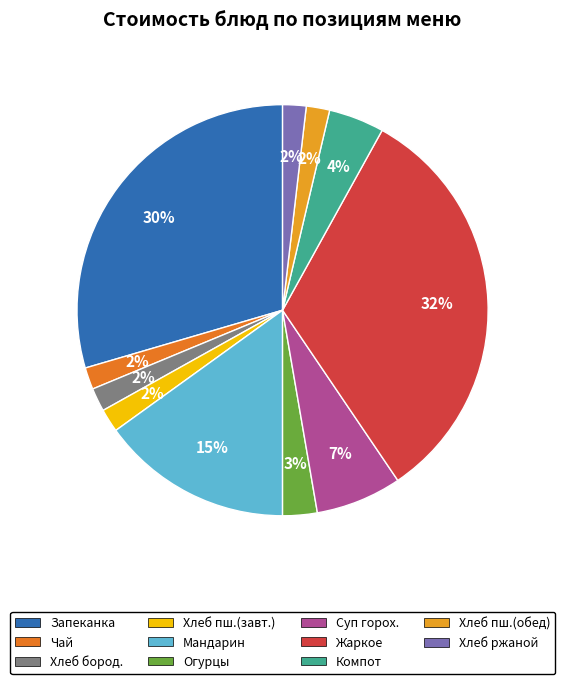

Does any single category account for the majority?

No